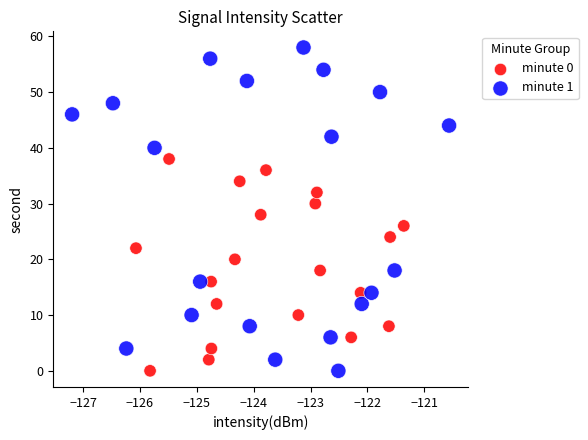

What are all the series names shown in the legend?

minute 0, minute 1